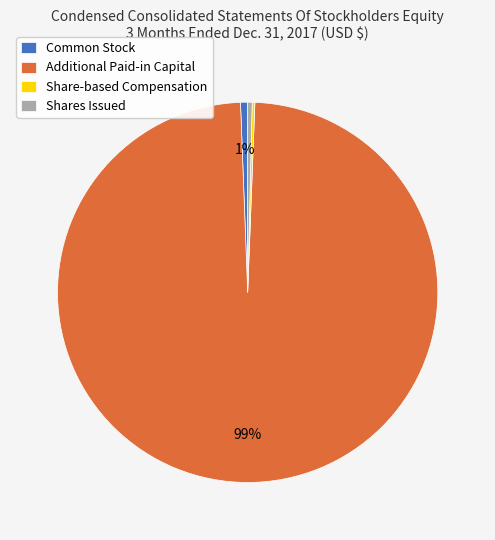

Is it true that Common Stock is 1% of the pie?

True